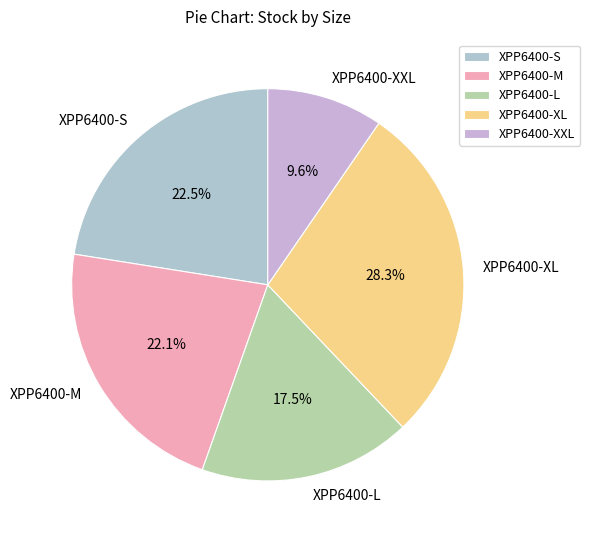

Which slice is the largest?

XPP6400-XL